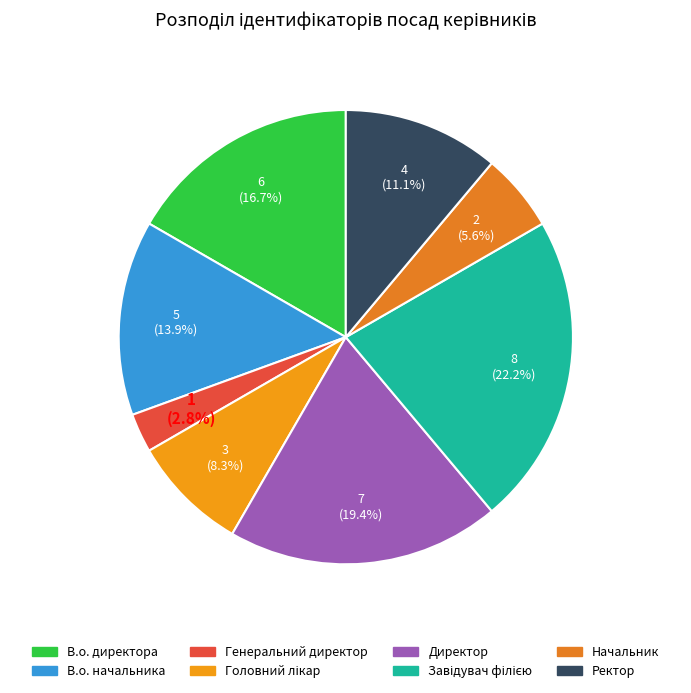

What percentage is NOT represented by В.о. директора?

83.3%